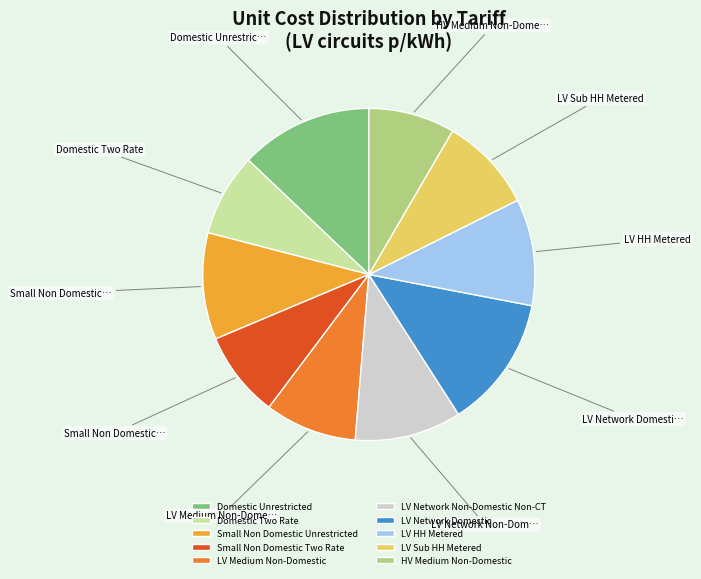

Is LV HH Metered the majority of the pie?

No